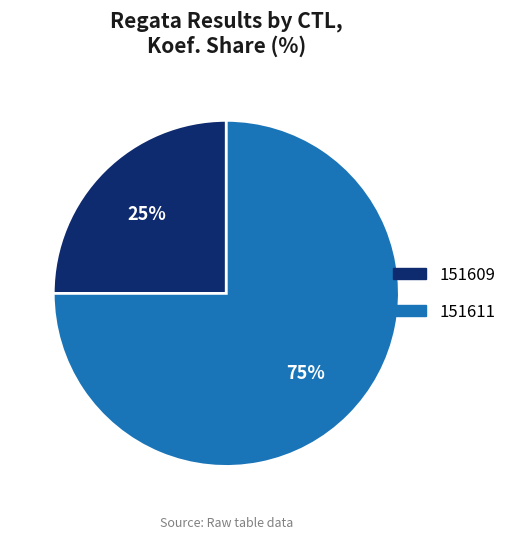

Approximately how many times larger is the value at 151609 compared to 151611?

0.3